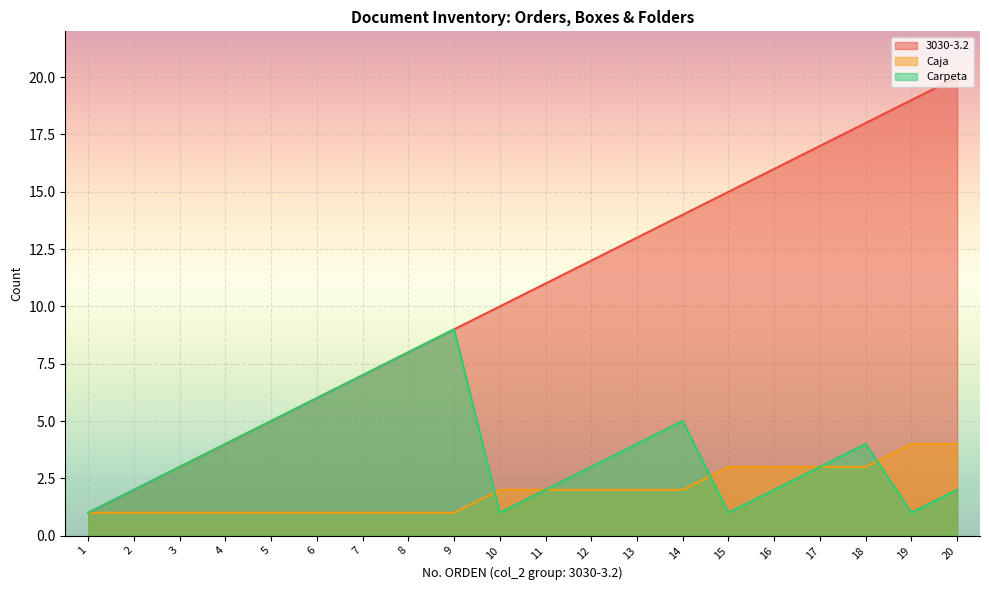

What is the difference between the second highest and minimum values in the Carpeta series?

7